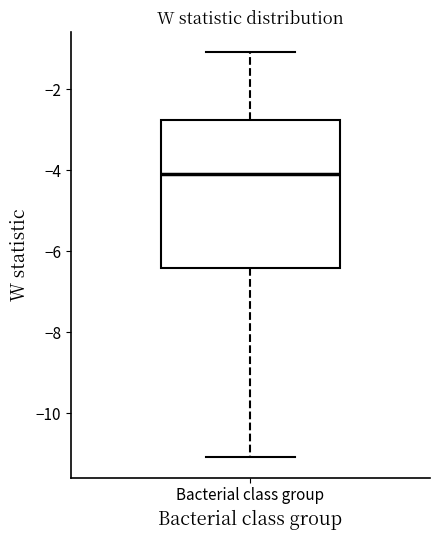

Transcribe this box plot: give where the median line is, the range the box spans, and where the two whiskers end, as read against the y-axis. The values are not printed on the chart, so give them approximately, as read against the axis.

median -4.0, box -6.4 to -2.8, whiskers -11.0 to -1.0